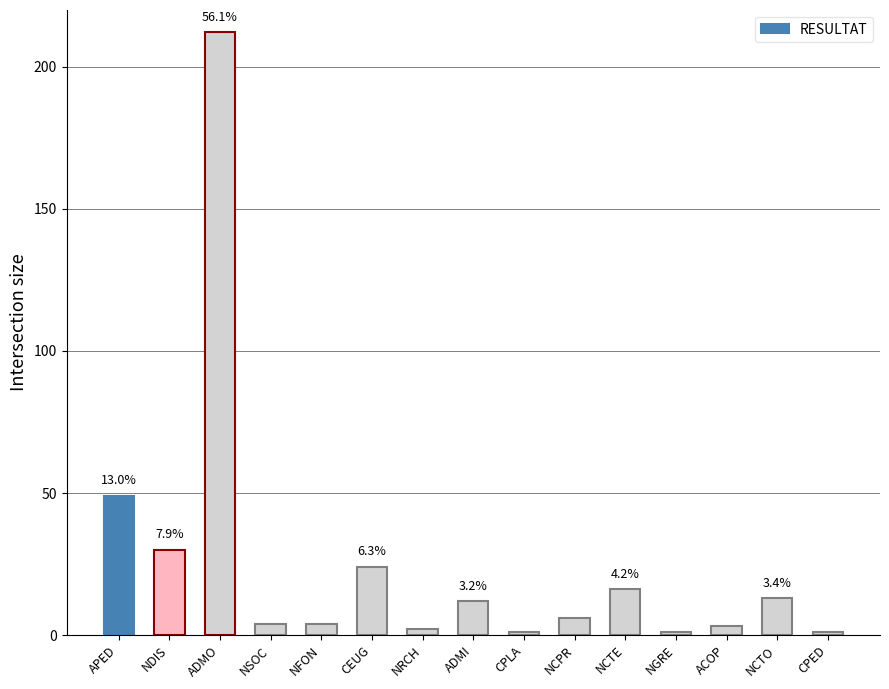

How many data points does each series have?

15